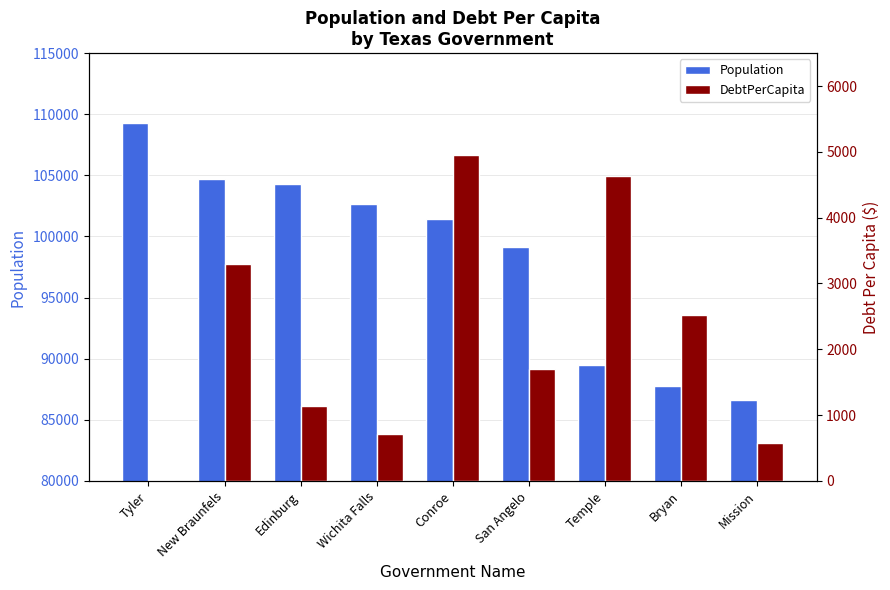

How many values in the DebtPerCapita series are below 1704?

4